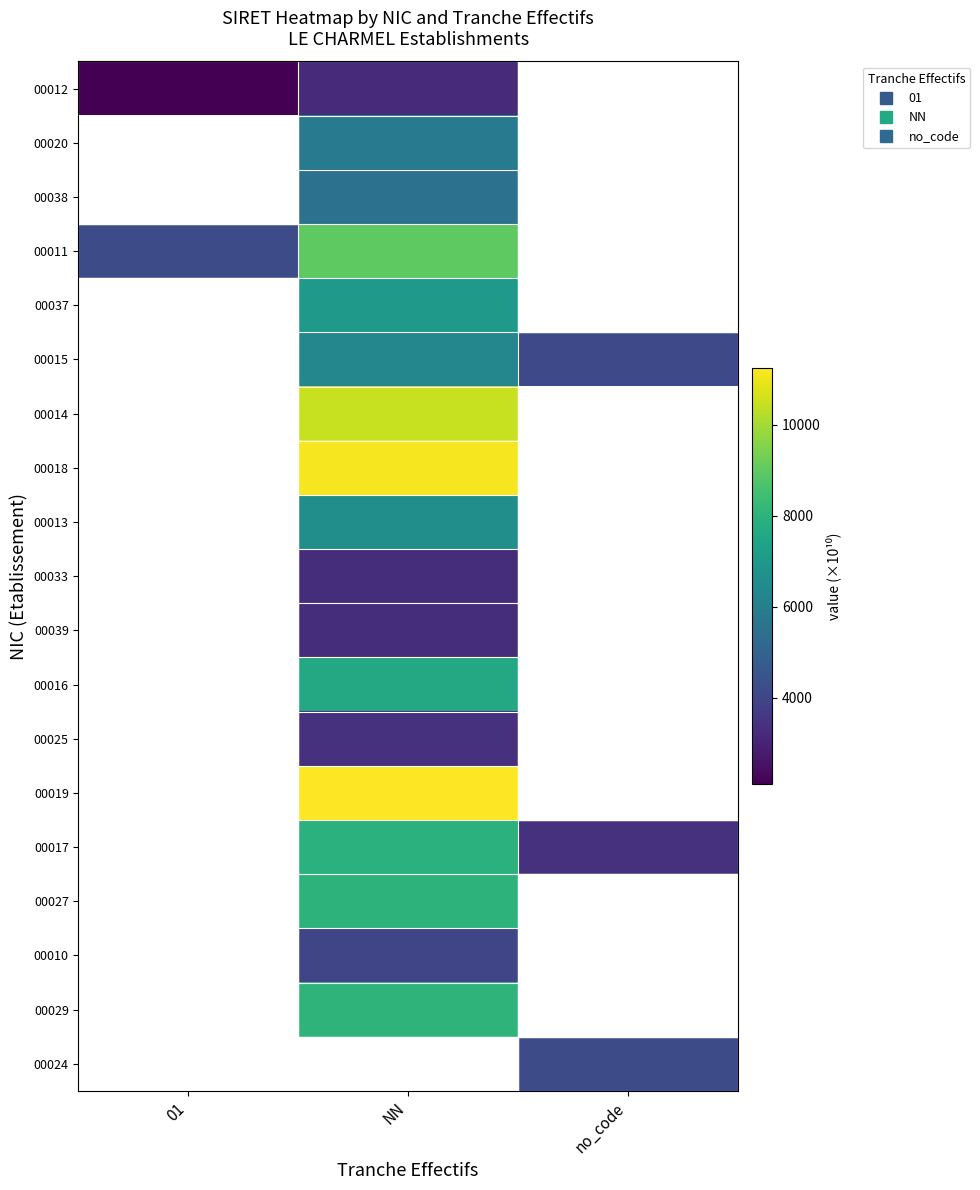

Which category has the highest value across all series?

NN